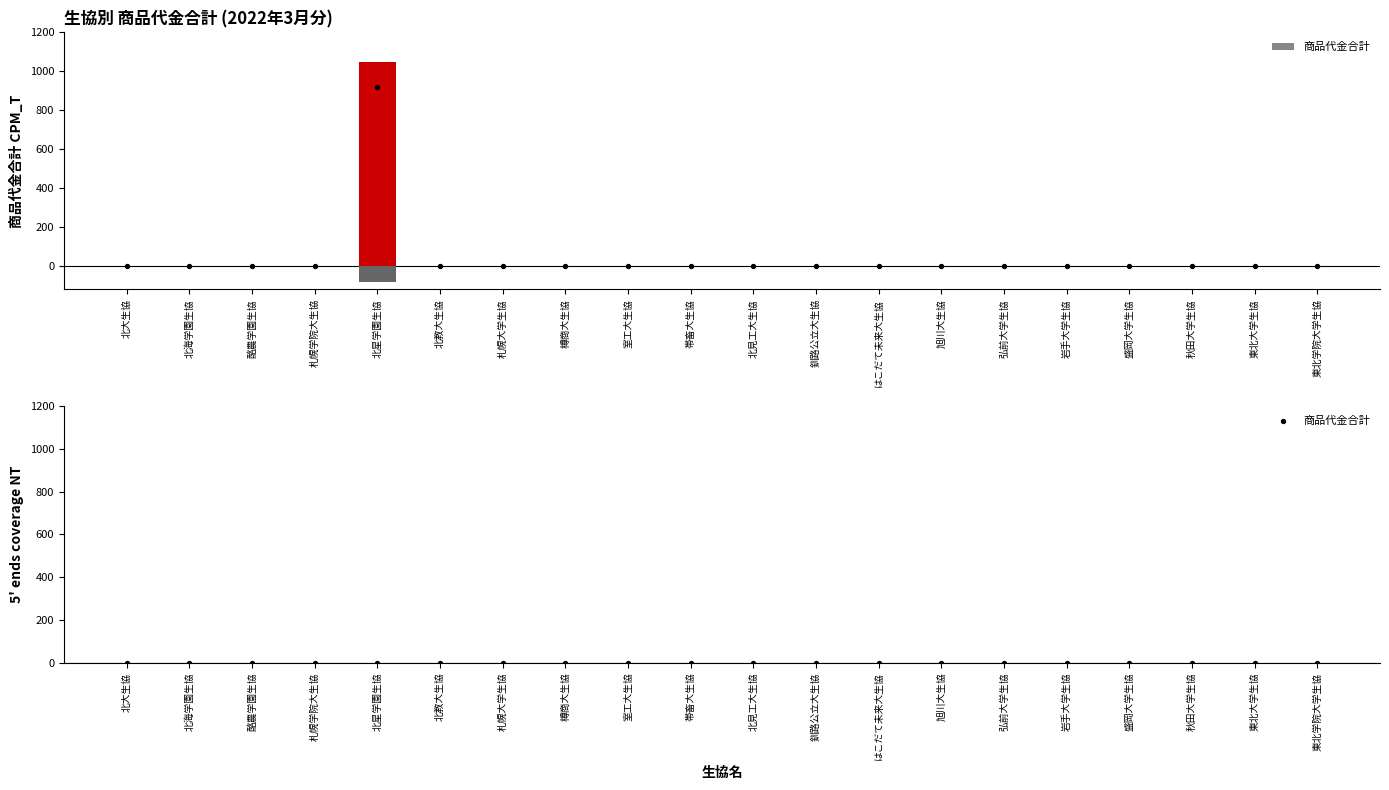

Which has a higher value, 北大生協 or 釧路公立大生協?

北大生協